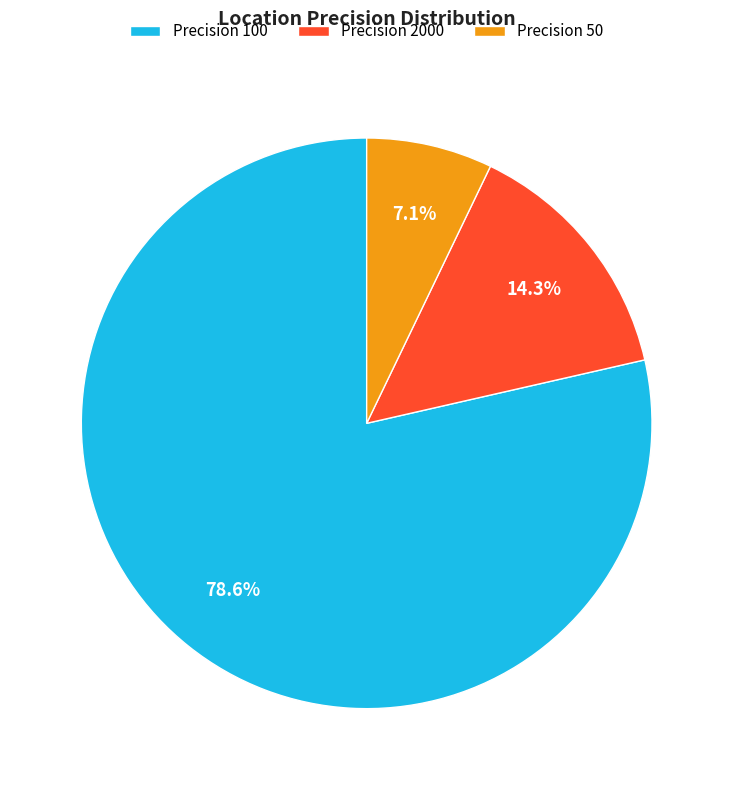

Is there a majority slice in this chart?

Yes